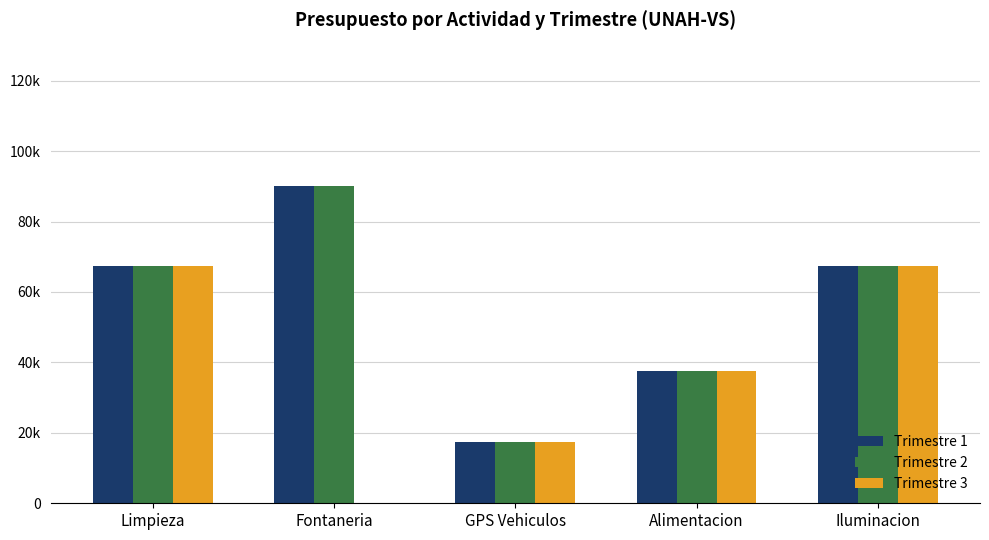

What is the average value of the Trimestre 2 series?

56000